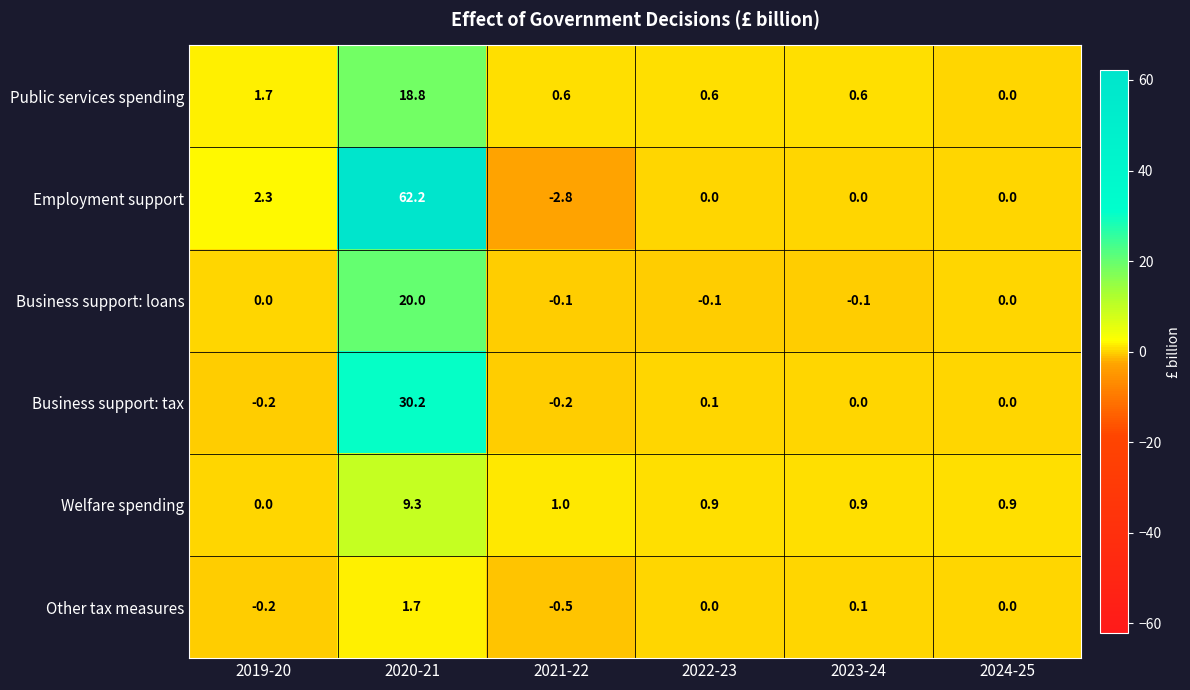

At which category is the sum across all series the highest?

2020-21